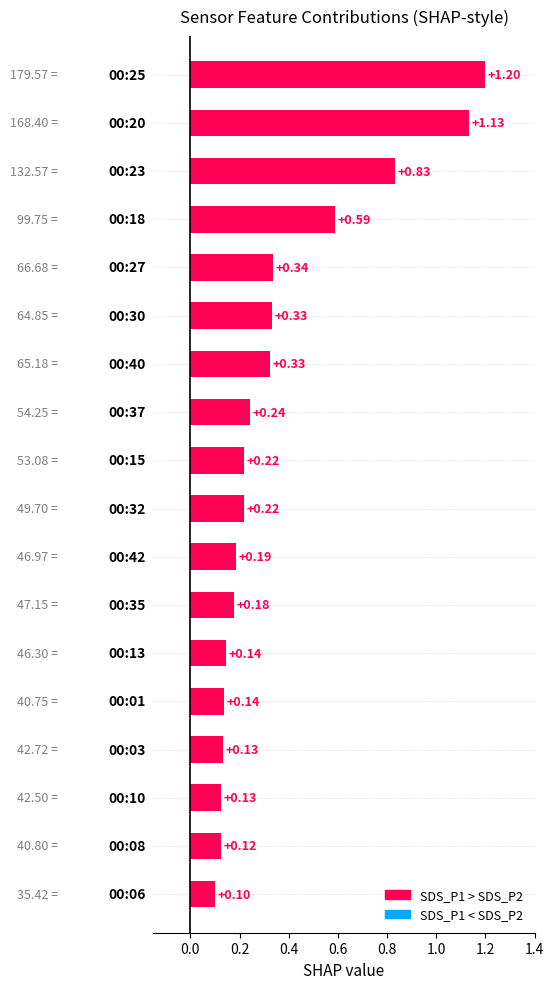

What is the sum of all values?

6.6